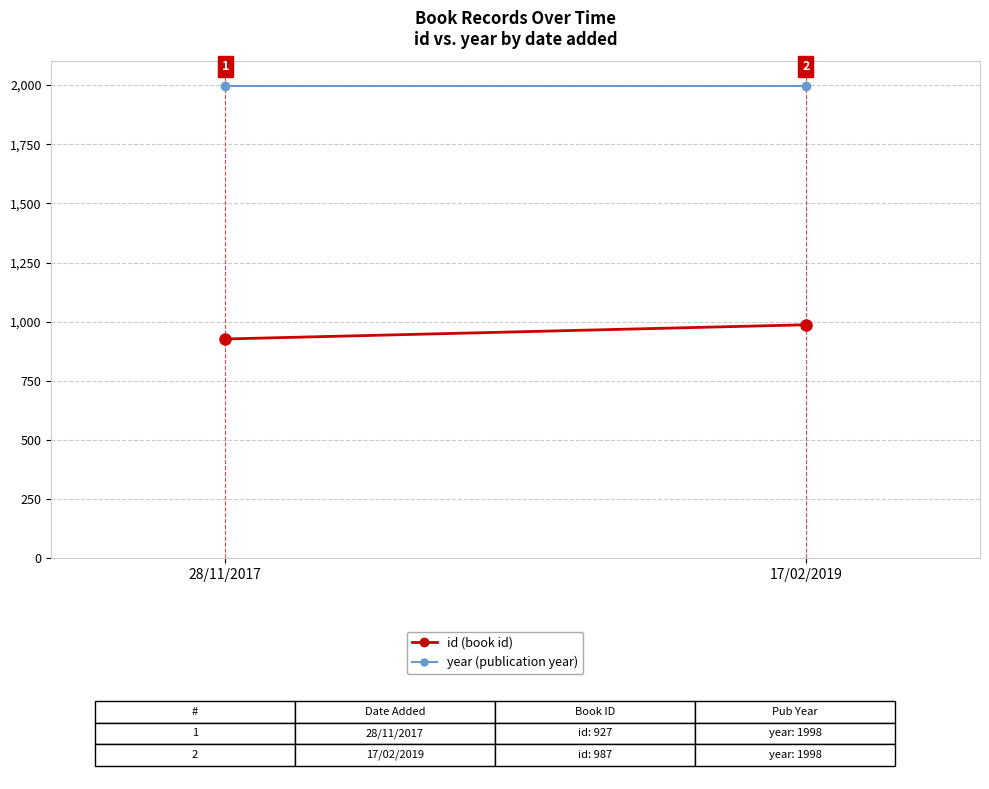

What are all the series names shown in the legend?

id, year